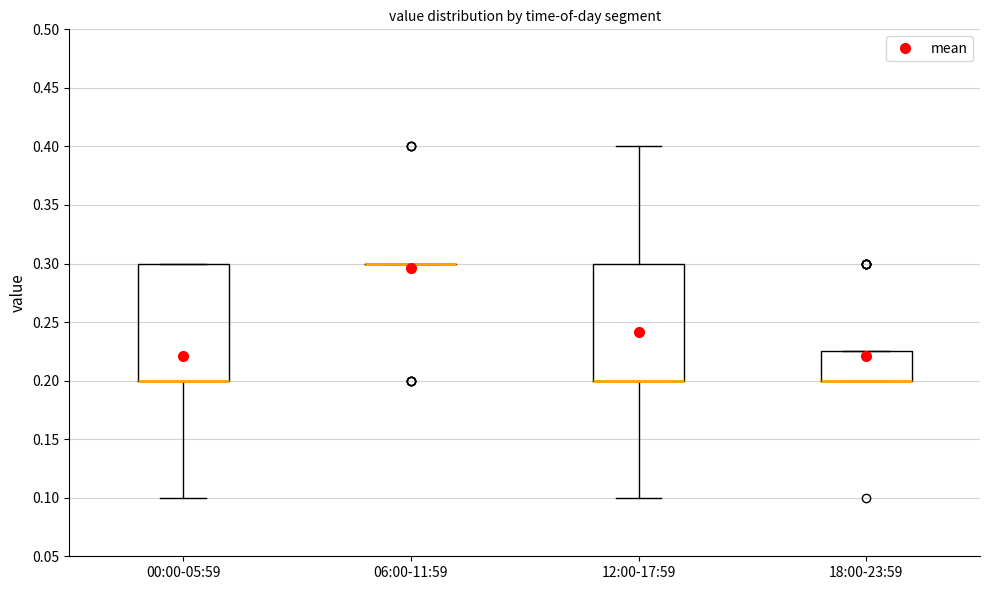

Reading left to right, transcribe this box plot: for each box, give where its median line is, the range the box spans, and where its two whiskers end, as read against the y-axis. The values are not printed on the chart, so give them approximately, as read against the axis.

00:00-05:59: median 0.200 (drawn on the box's lower edge), box 0.200 to 0.300, whiskers 0.100 to 0.300
06:00-11:59: box collapsed to a line at 0.300, whiskers 0.300 to 0.300
12:00-17:59: median 0.200 (drawn on the box's lower edge), box 0.200 to 0.300, whiskers 0.100 to 0.400
18:00-23:59: median 0.200 (drawn on the box's lower edge), box 0.200 to 0.225, whiskers 0.200 to 0.225